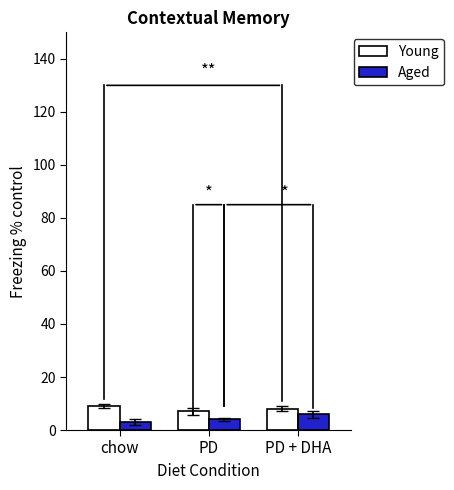

How many bars are there in each group?

2